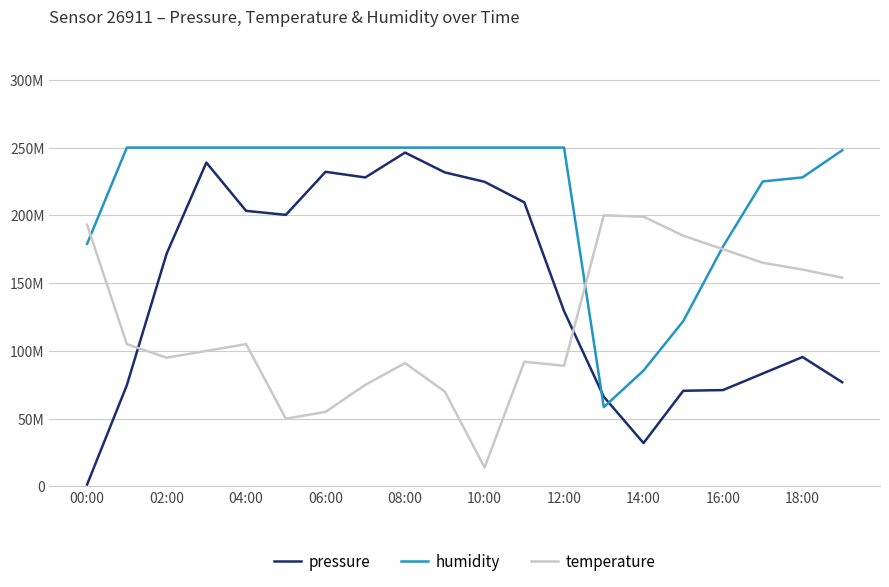

What is the label of the 11th point from the left?

10:00